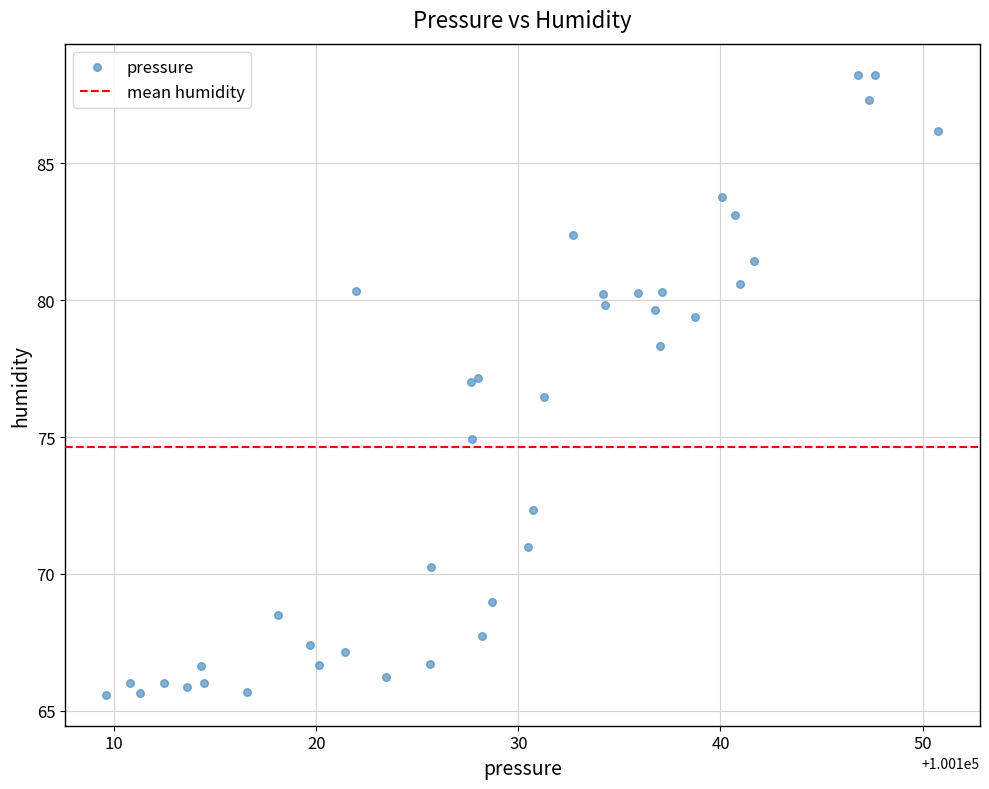

What Y value in the scatter plot is closest to 76?

76.5